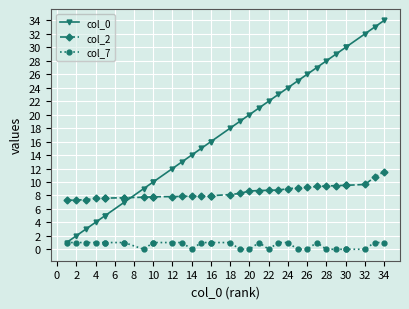

At how many categories does at least one series exceed 18?

16